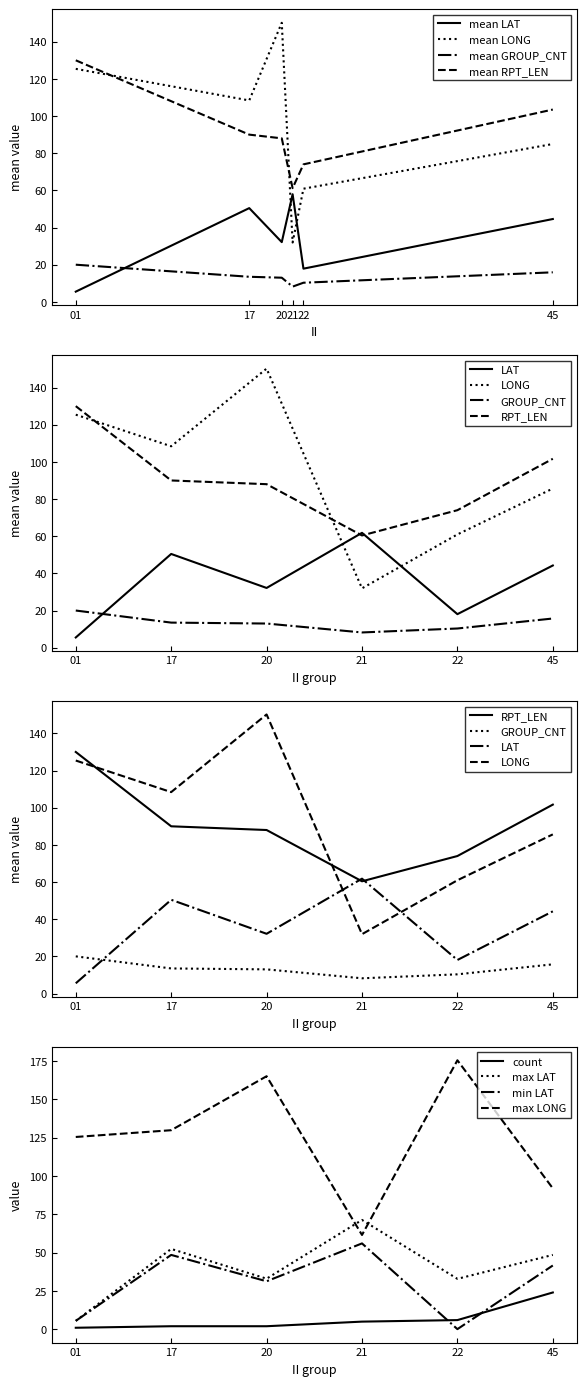

True or false: mean GROUP_CNT has a value of 10.3 at 22.

True